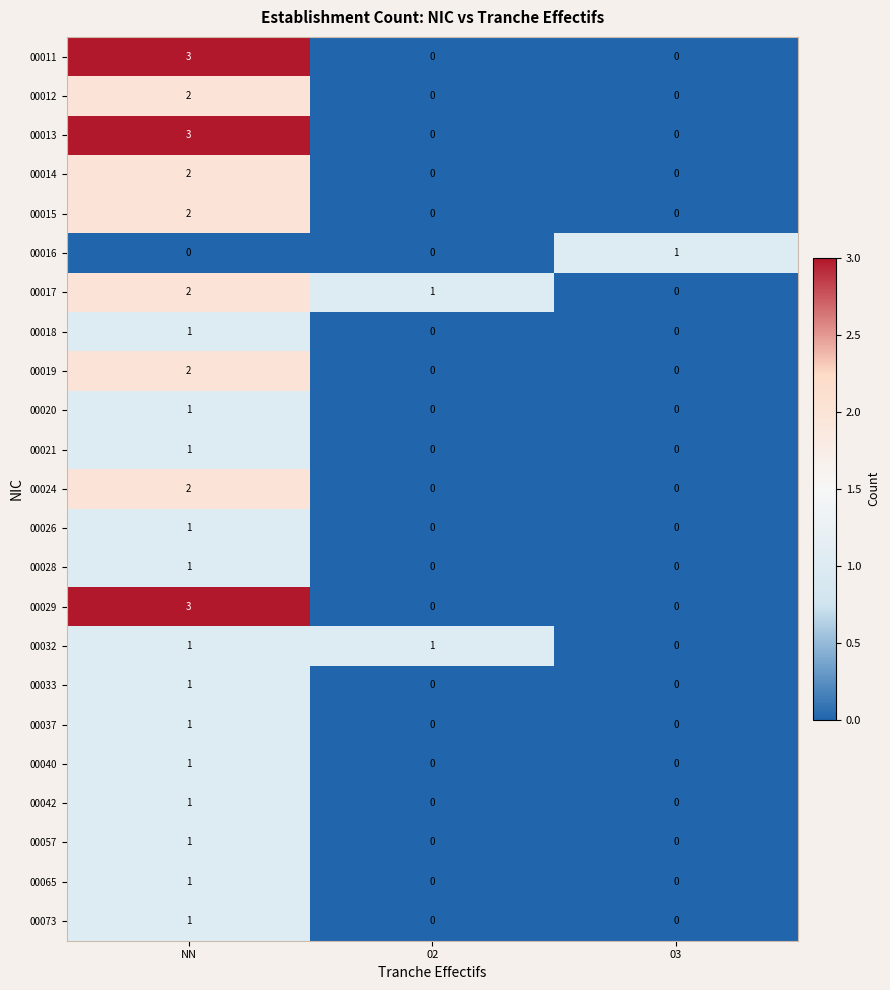

What is the maximum value shown in the chart?

3